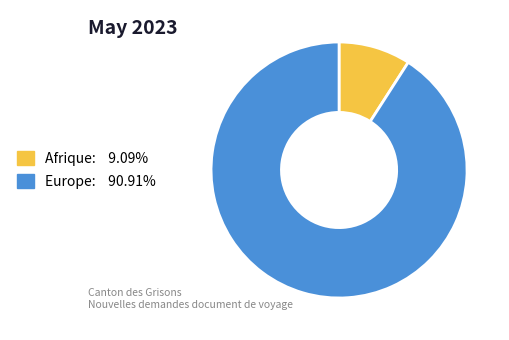

Do Afrique: 9.09% and Europe: 90.91% together represent more than half of the pie?

Yes